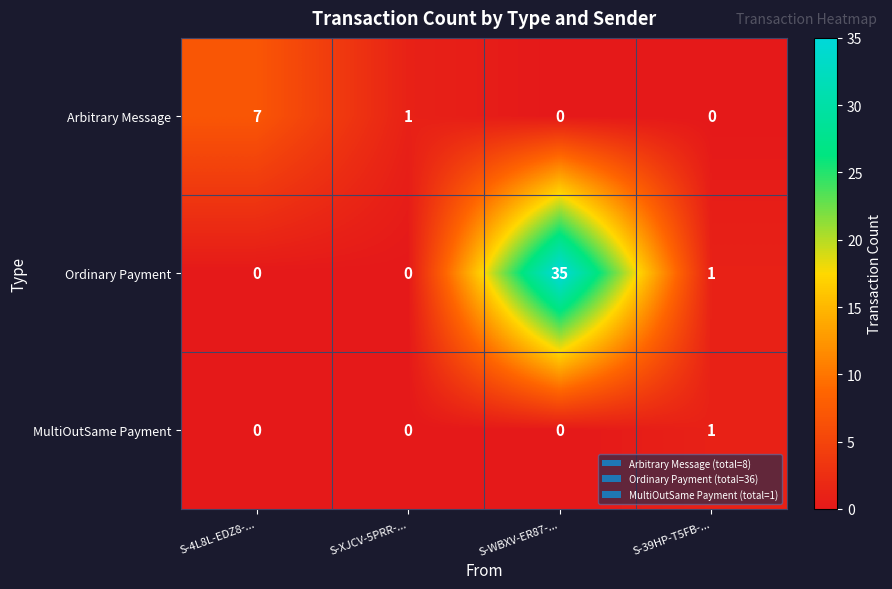

Which series has the largest range (max minus min)?

Ordinary Payment